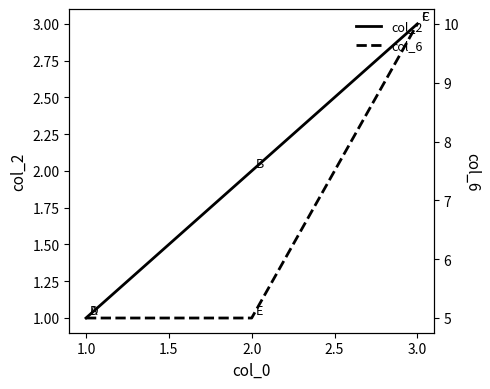

What are all the series names shown in the legend?

col_2, col_6